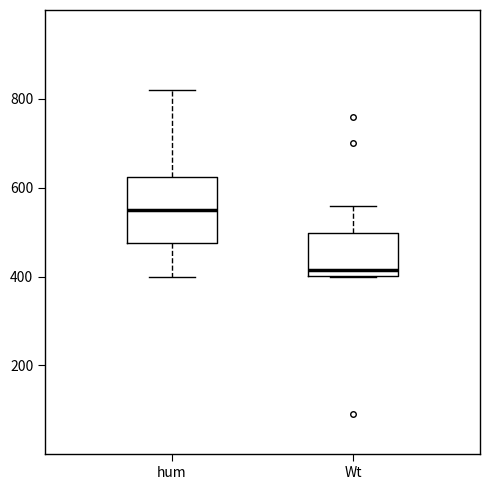

Where is the upper edge of the box for Wt on the y-axis? The values are not printed on the chart, so give them approximately, as read against the axis.

500